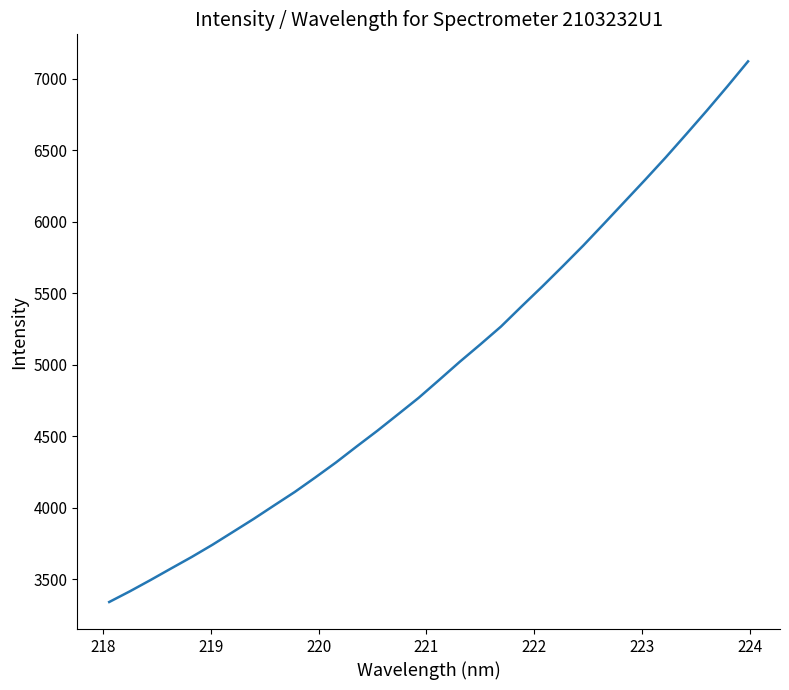

What is the greatest value displayed?

7120.0